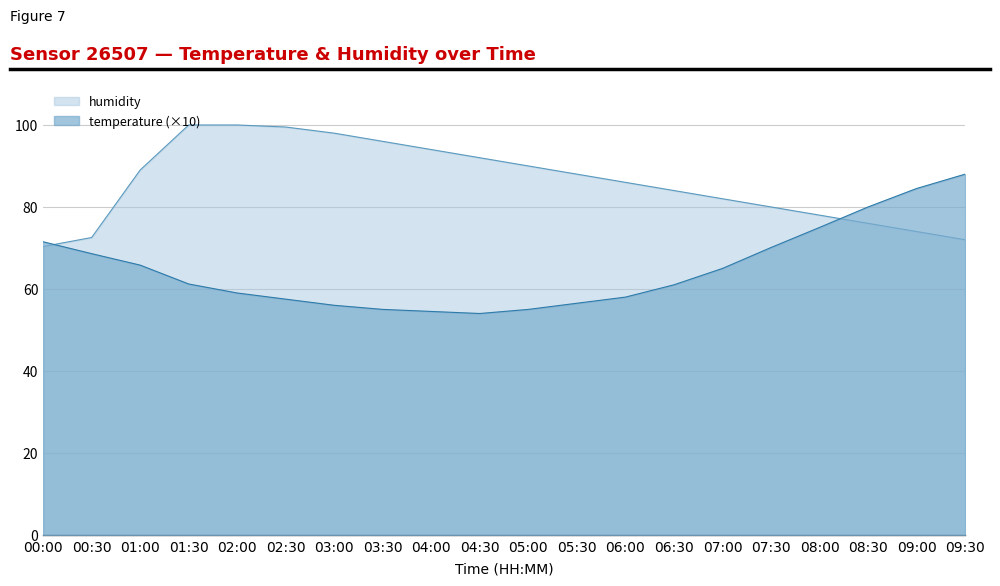

Reading right to left, extract all data points from this chart.

temperature: 88.0	84.5	80.0	75.0	70.1	65.0	61.0	58.0	56.5	55.0	54.0	54.5	55.0	56.0	57.5	59.0	61.2	65.8	68.6	71.5
humidity: 72.0	74.0	76.0	78.0	80.0	82.0	84.0	86.0	88.0	90.0	92.0	94.0	96.0	98.0	99.5	100.0	100.0	89.0	72.5	70.3